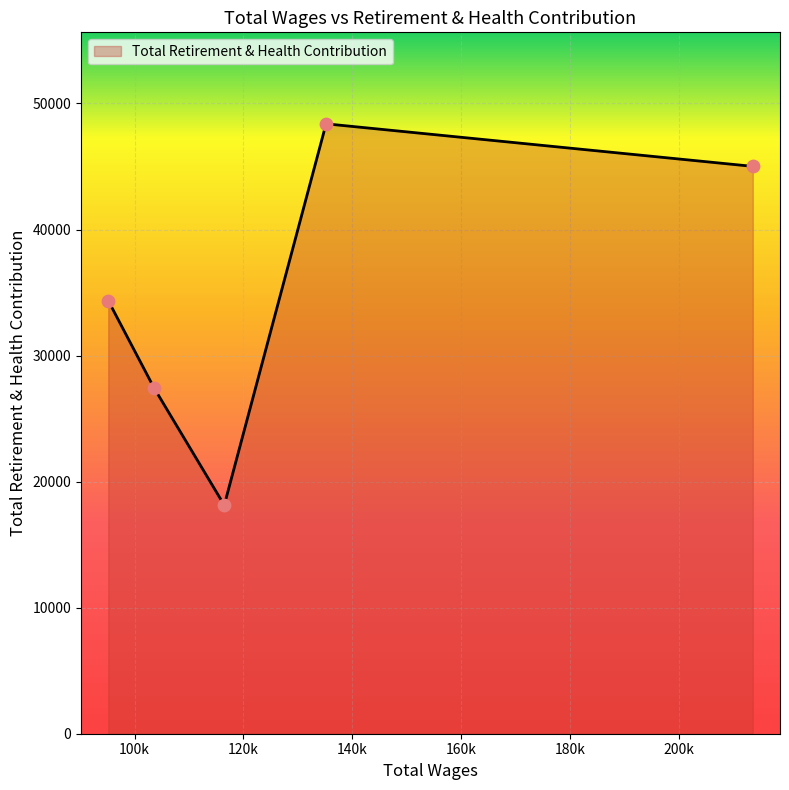

What is the greatest value displayed?

48387